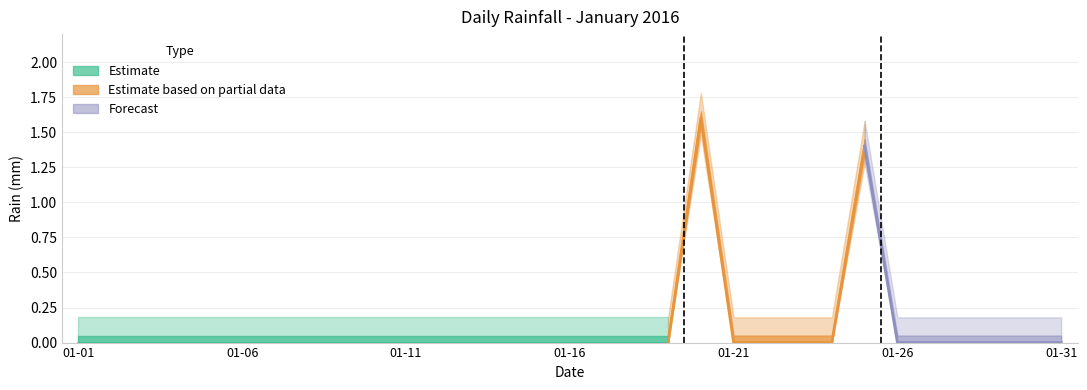

Between 2016-01-27 and 2016-01-30, which is larger?

2016-01-27